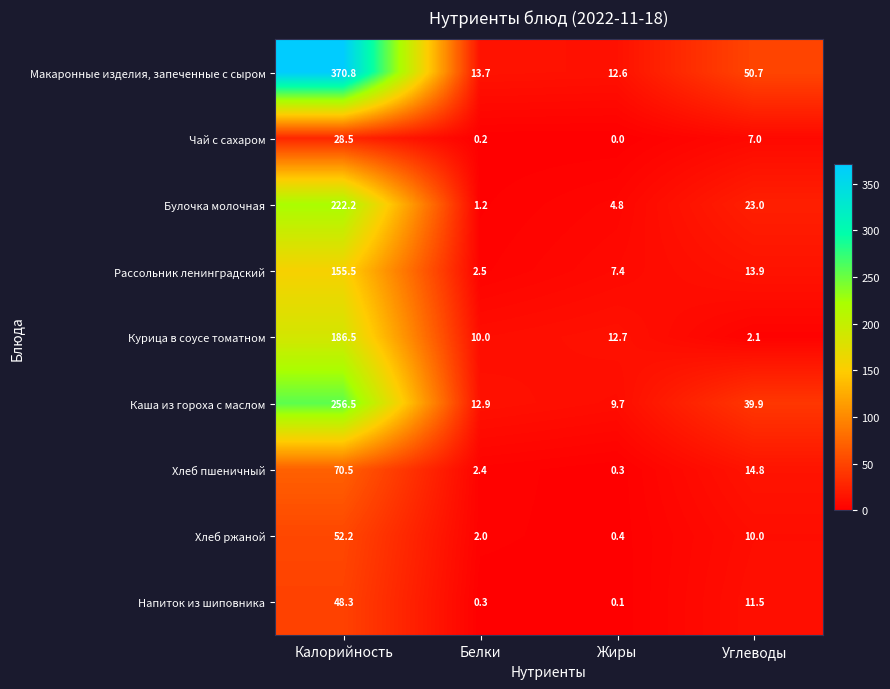

Between Калорийность and Белки, which series saw the biggest shift?

Макаронные изделия, запеченные с сыром